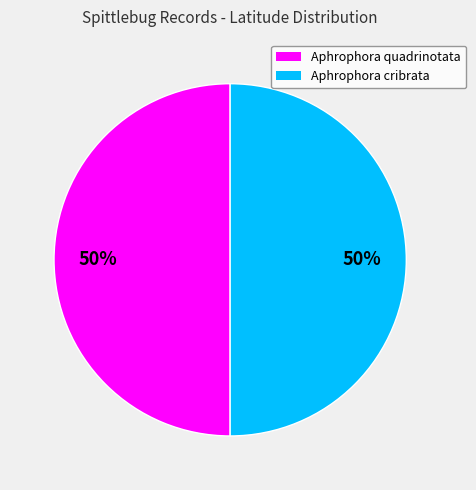

Count the number of slices in the pie.

2